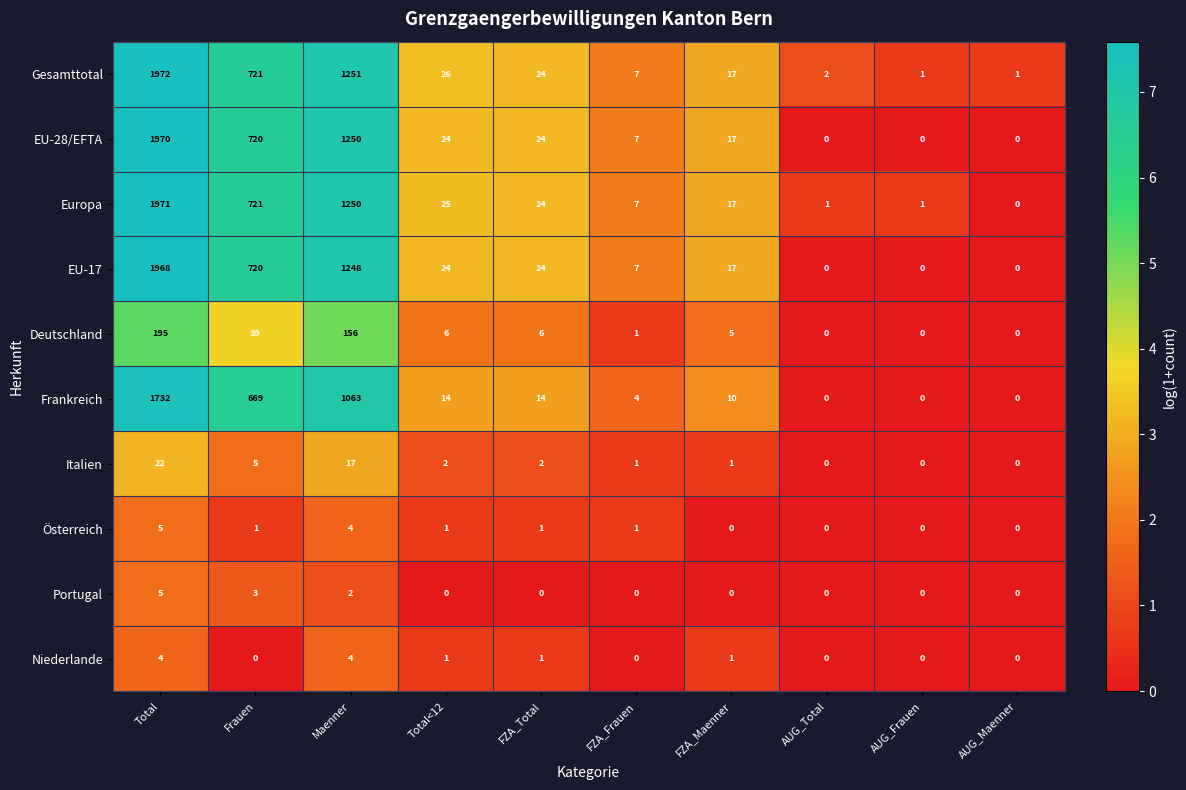

What is the difference between the highest and lowest values at Frauen?

721